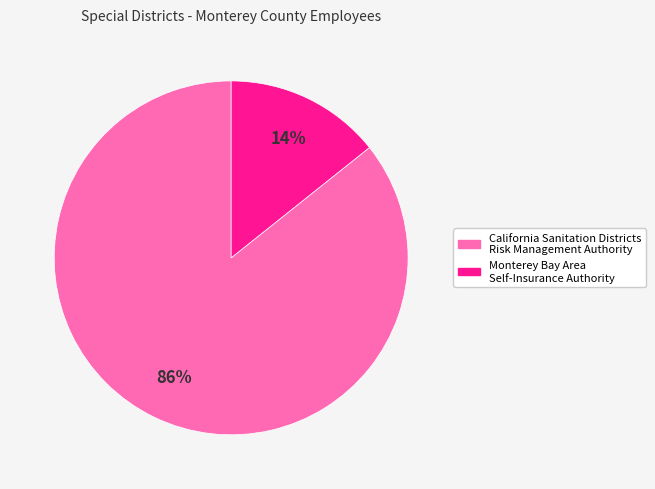

Is there a majority slice in this chart?

Yes